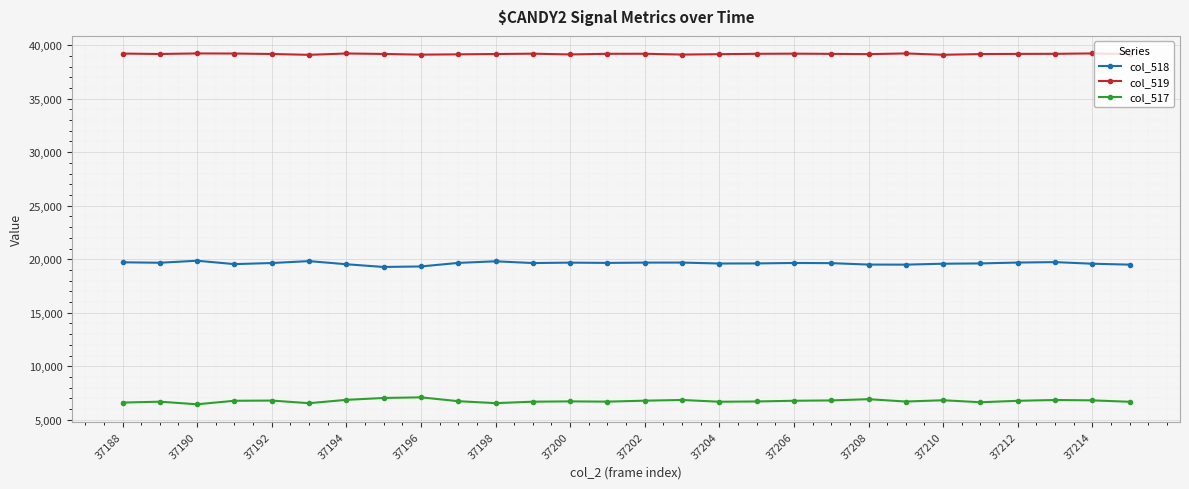

What is the value of the col_518 point at the 13th from the left?

19682